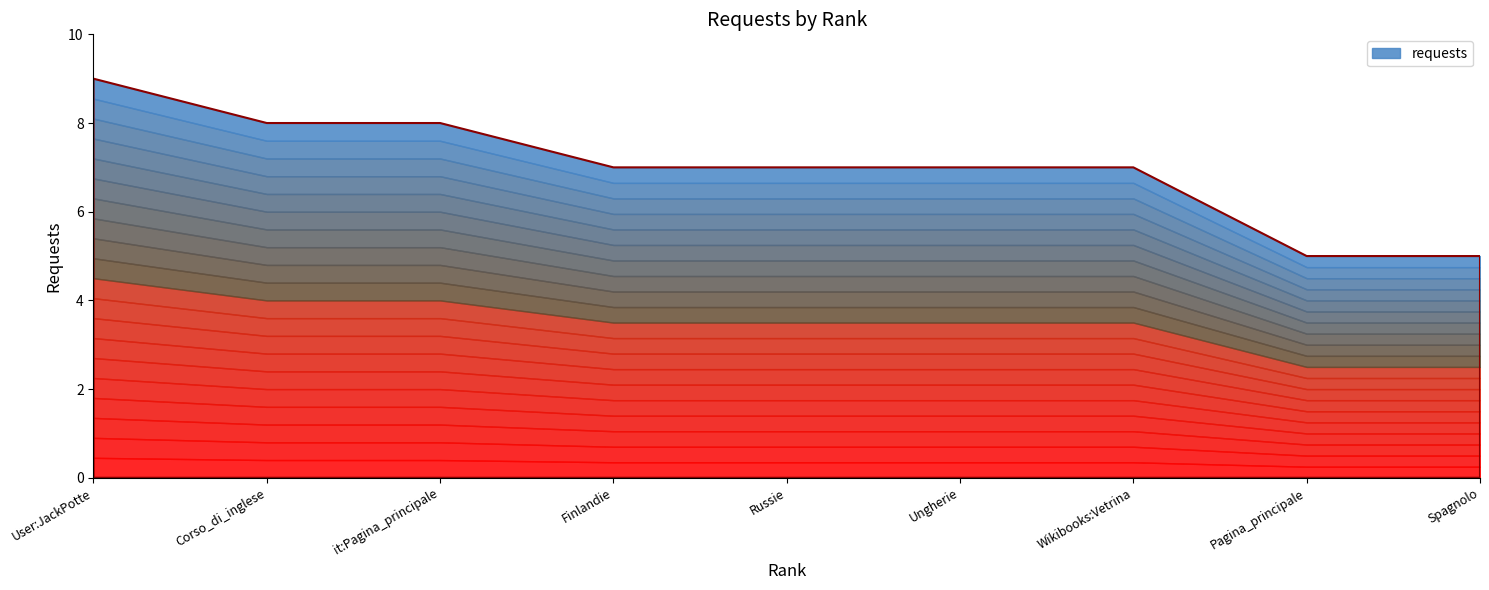

Between Corso_di_inglese and it:Pagina_principale, which is larger?

Corso_di_inglese